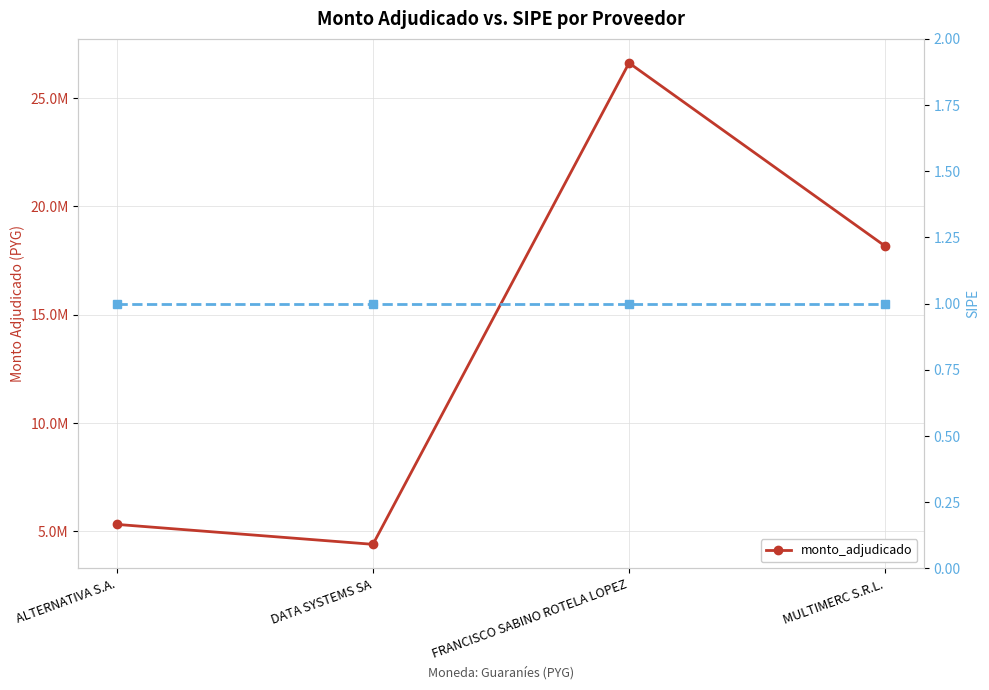

Rank the categories by value from highest to lowest.

FRANCISCO SABINO ROTELA LOPEZ, MULTIMERC S.R.L., ALTERNATIVA S.A., DATA SYSTEMS SA